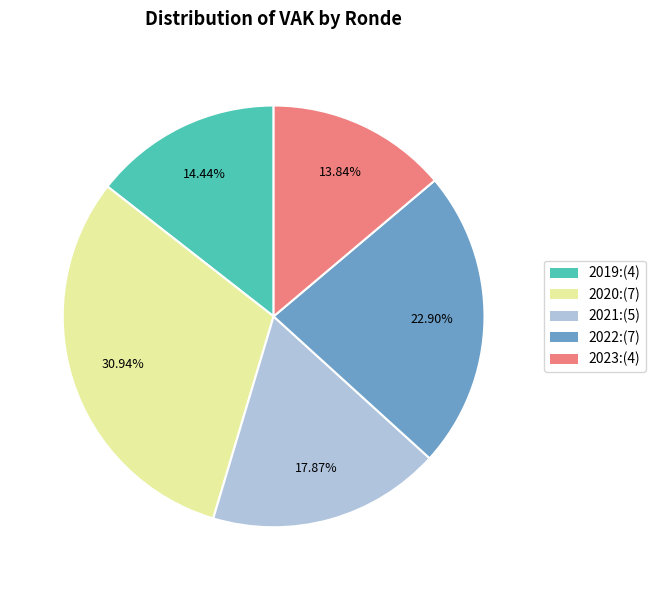

Is there a majority slice in this chart?

No